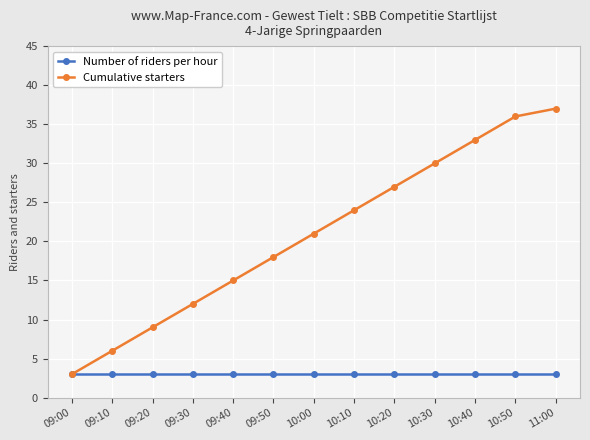

What is the value of the Number of riders per hour point at the 3rd from the left?

3